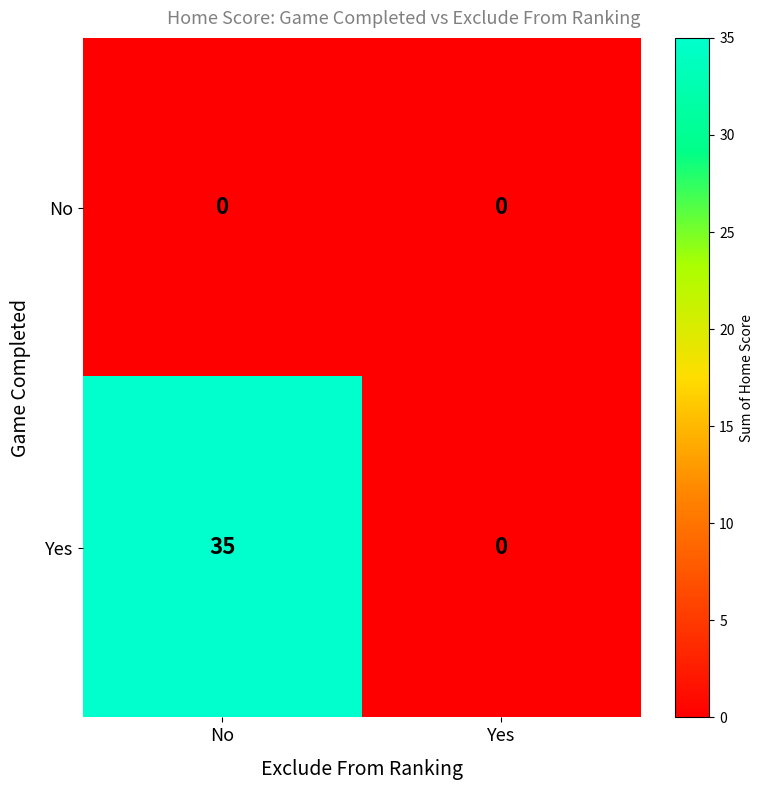

Where is Yes nearest to the value 17?

Yes